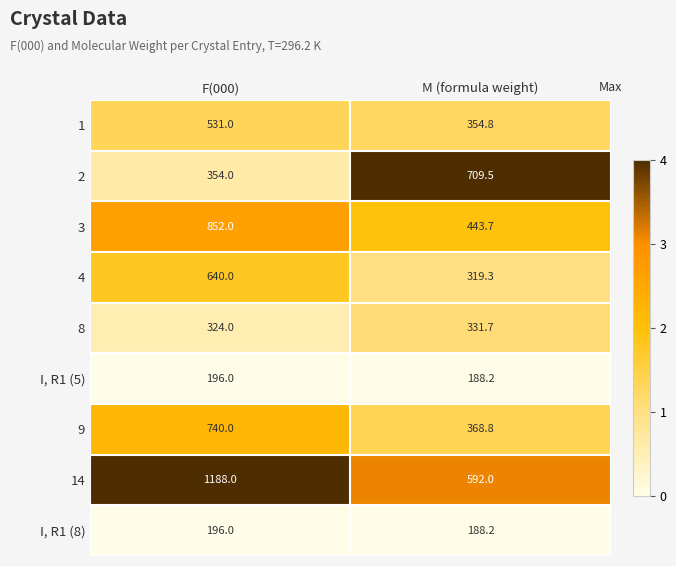

The value of 1 at F(000) is 531.0. True or false?

True